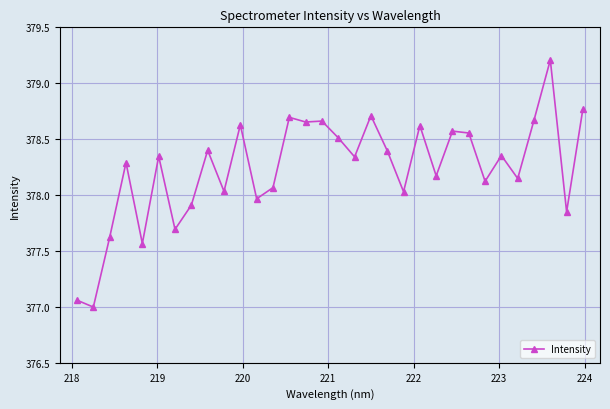

What is the sum of all values?

12103.6